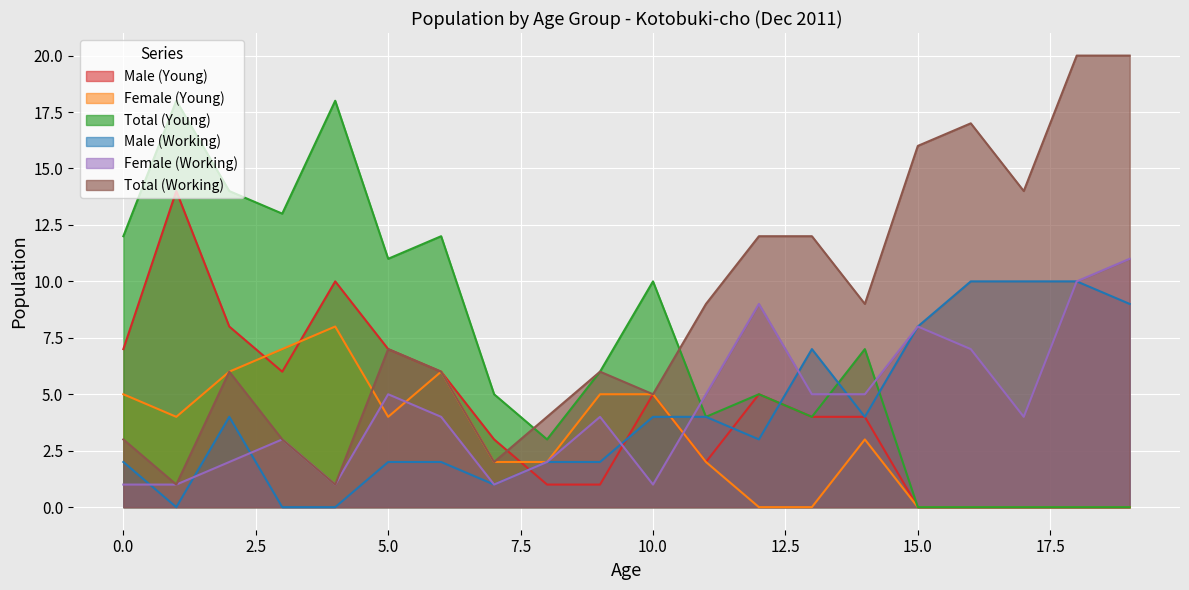

What is the difference between the Male (Working) values at 8 and 14?

2